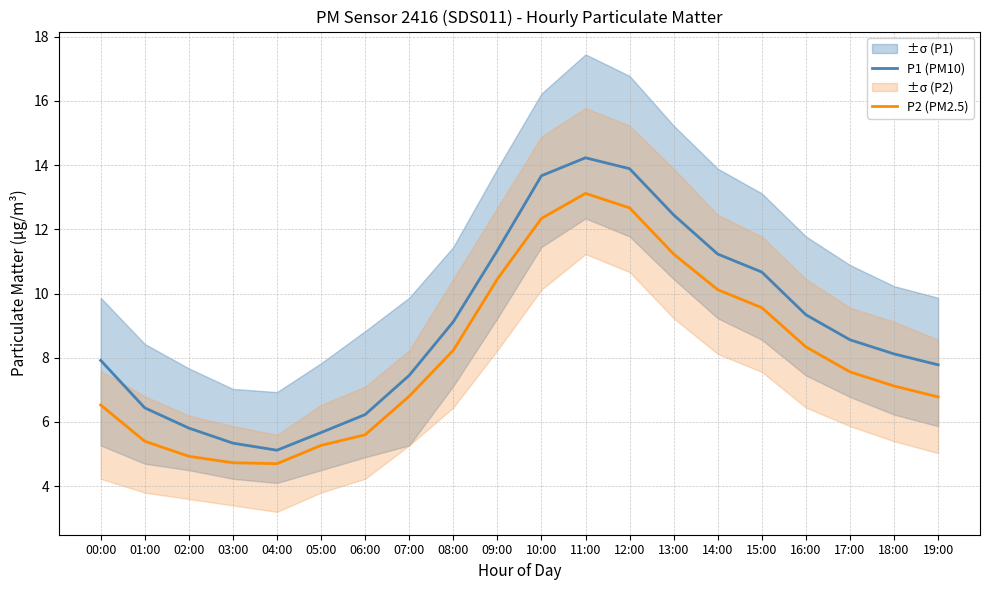

What is the difference between the maximum and minimum values in the P1 (PM10) series?

9.1